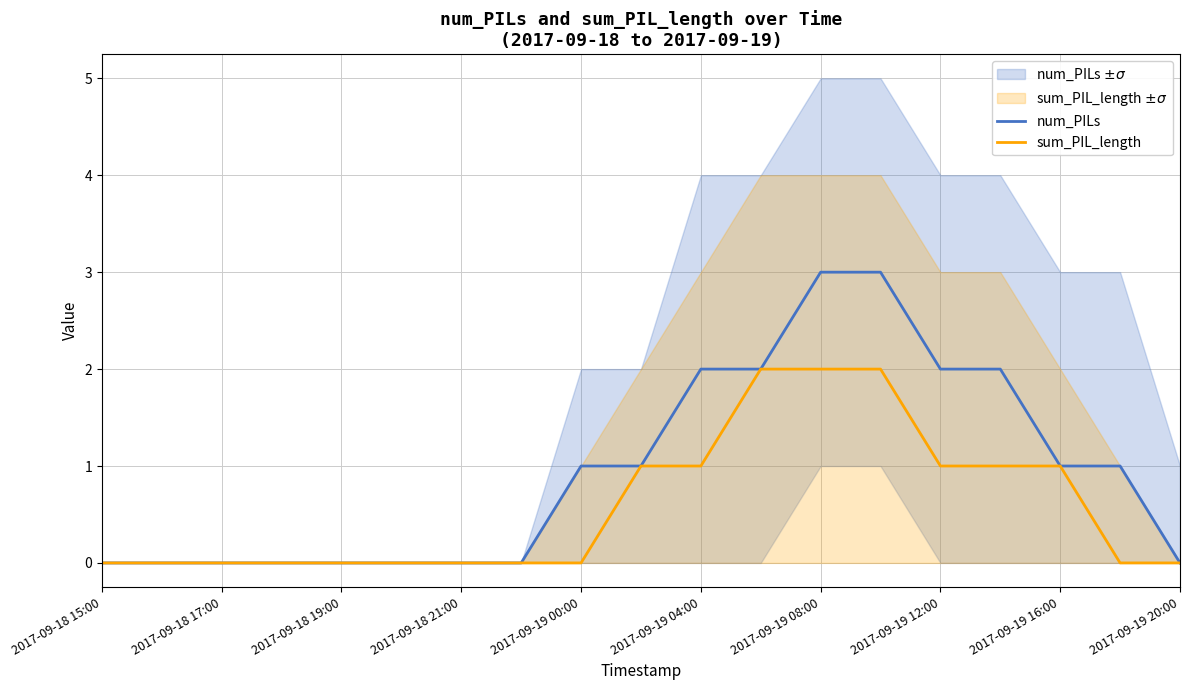

True or false: sum_PIL_length has more than 1 points higher than both neighbors.

False